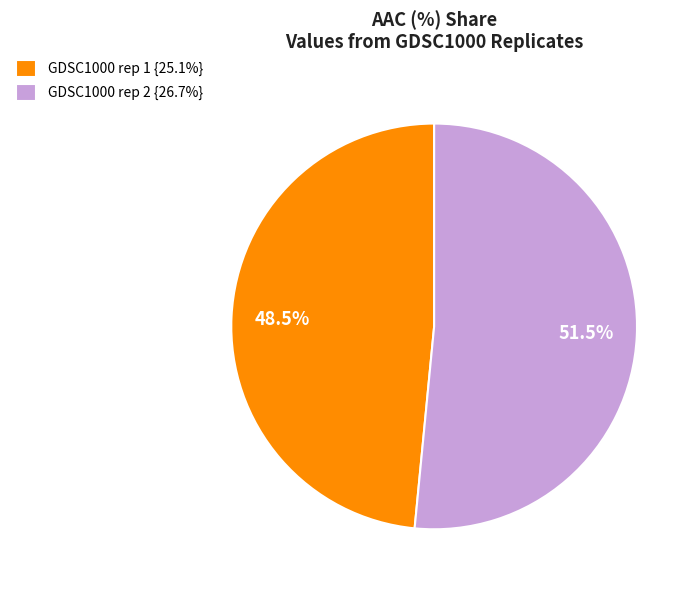

What is the majority slice?

GDSC1000 rep 2